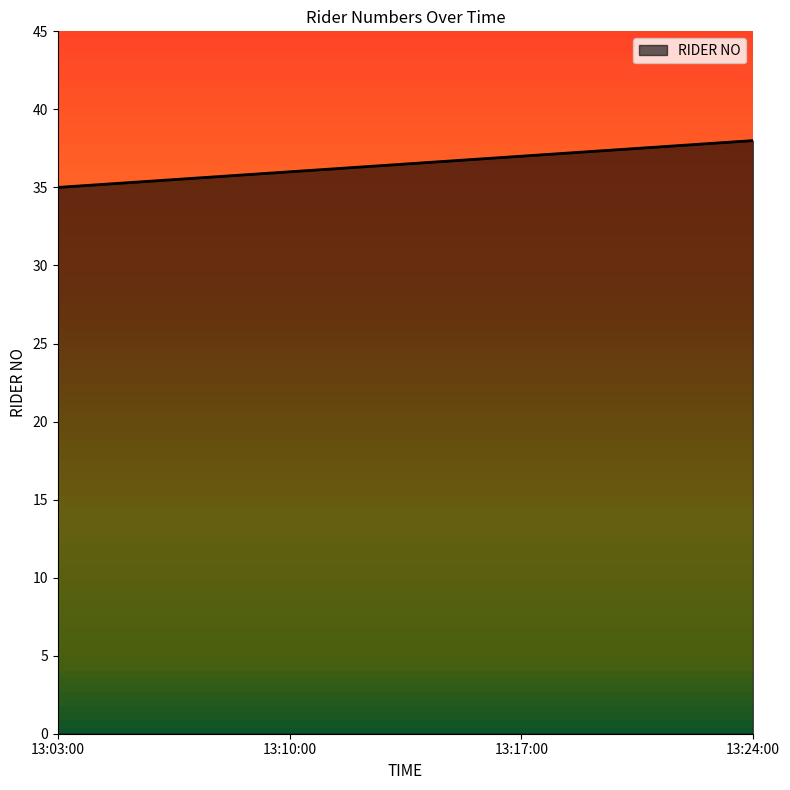

What is the change in value from 13:10:00 to 13:17:00?

+1